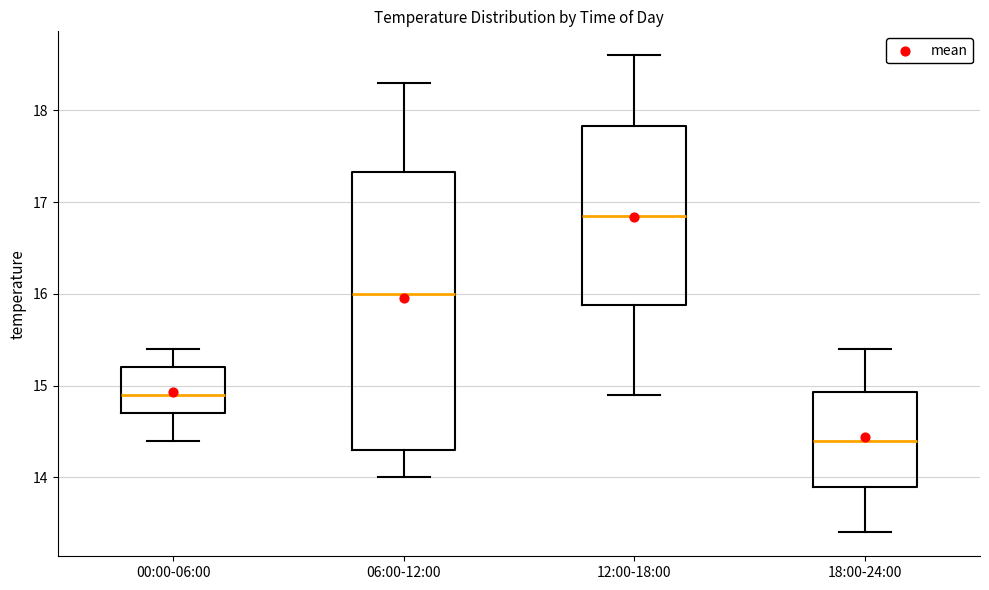

Reading left to right, transcribe this box plot: for each box, give where its median line is, the range the box spans, and where its two whiskers end, as read against the y-axis. The values are not printed on the chart, so give them approximately, as read against the axis.

00:00-06:00: median 14.9, box 14.7 to 15.2, whiskers 14.4 to 15.4
06:00-12:00: median 16.0, box 14.3 to 17.3, whiskers 14.0 to 18.3
12:00-18:00: median 16.9, box 15.9 to 17.8, whiskers 14.9 to 18.6
18:00-24:00: median 14.4, box 13.9 to 14.9, whiskers 13.4 to 15.4